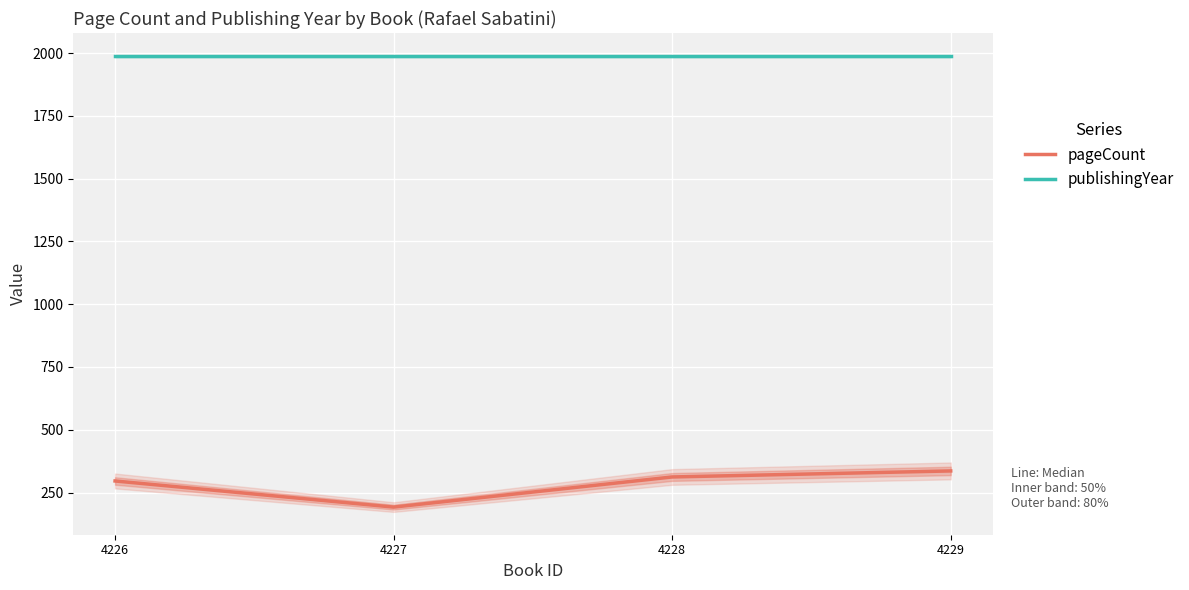

What is the value of the publishingYear point at the 1st from the left?

1987